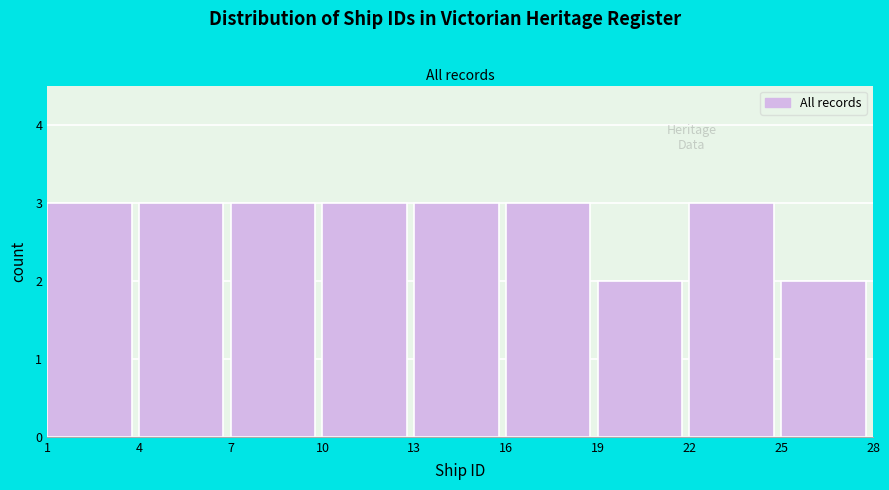

Reading left to right, list every bar in this chart as the range it spans on the x-axis followed by its height. The values are not printed on the chart, so give them approximately, as read against the axis.

1 to 4: 3
4 to 7: 3
7 to 10: 3
10 to 13: 3
13 to 16: 3
16 to 19: 3
19 to 22: 2
22 to 25: 3
25 to 28: 2